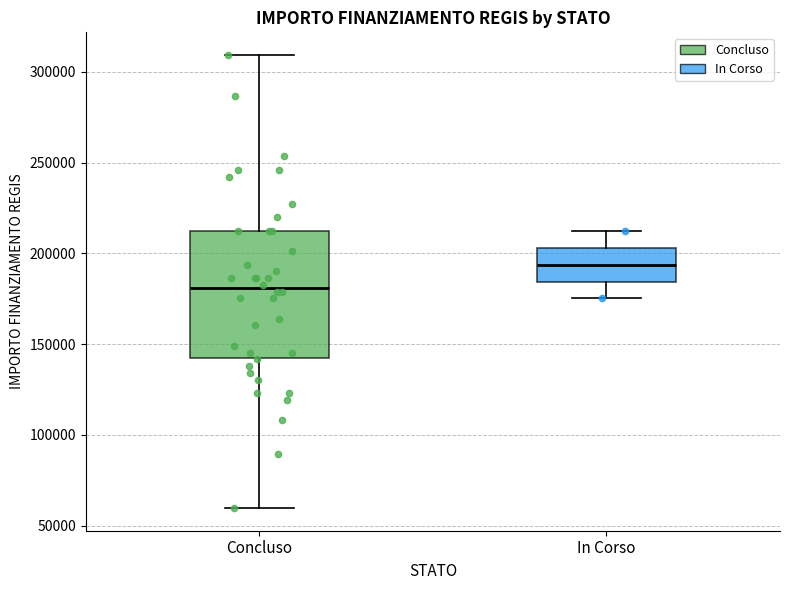

Reading left to right, transcribe this box plot: for each box, give where its median line is, the range the box spans, and where its two whiskers end, as read against the y-axis. The values are not printed on the chart, so give them approximately, as read against the axis.

Concluso: median 180000, box 145000 to 210000, whiskers 60000 to 310000
In Corso: median 195000, box 185000 to 205000, whiskers 175000 to 210000